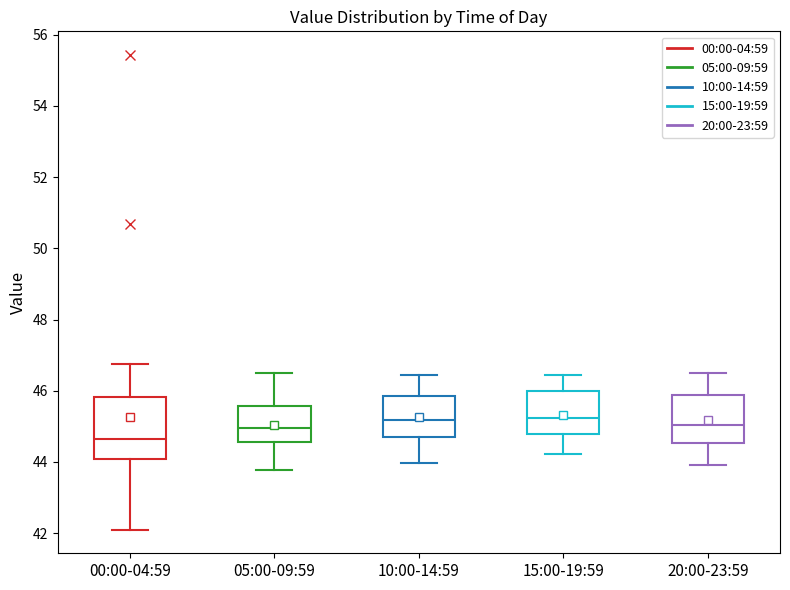

Reading left to right, transcribe this box plot: for each box, give where its median line is, the range the box spans, and where its two whiskers end, as read against the y-axis. The values are not printed on the chart, so give them approximately, as read against the axis.

00:00-04:59: median 44.6, box 44.0 to 45.8, whiskers 42.2 to 46.8
05:00-09:59: median 45.0, box 44.6 to 45.6, whiskers 43.8 to 46.6
10:00-14:59: median 45.2, box 44.6 to 45.8, whiskers 44.0 to 46.4
15:00-19:59: median 45.2, box 44.8 to 46.0, whiskers 44.2 to 46.4
20:00-23:59: median 45.0, box 44.6 to 45.8, whiskers 44.0 to 46.6